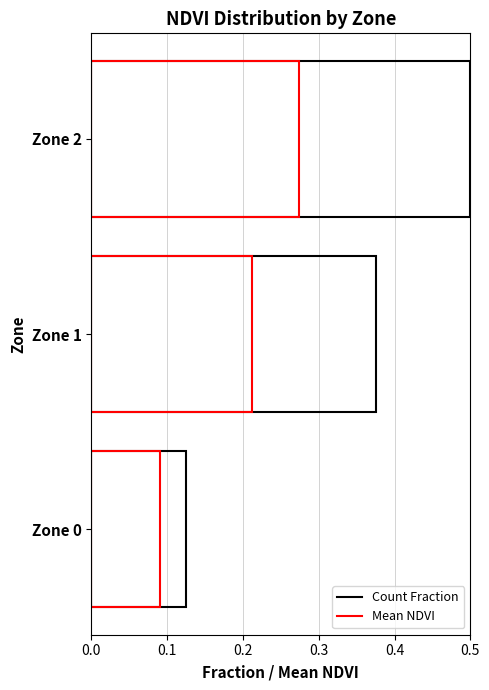

What is the difference between the highest and lowest values at Zone 1?

0.2